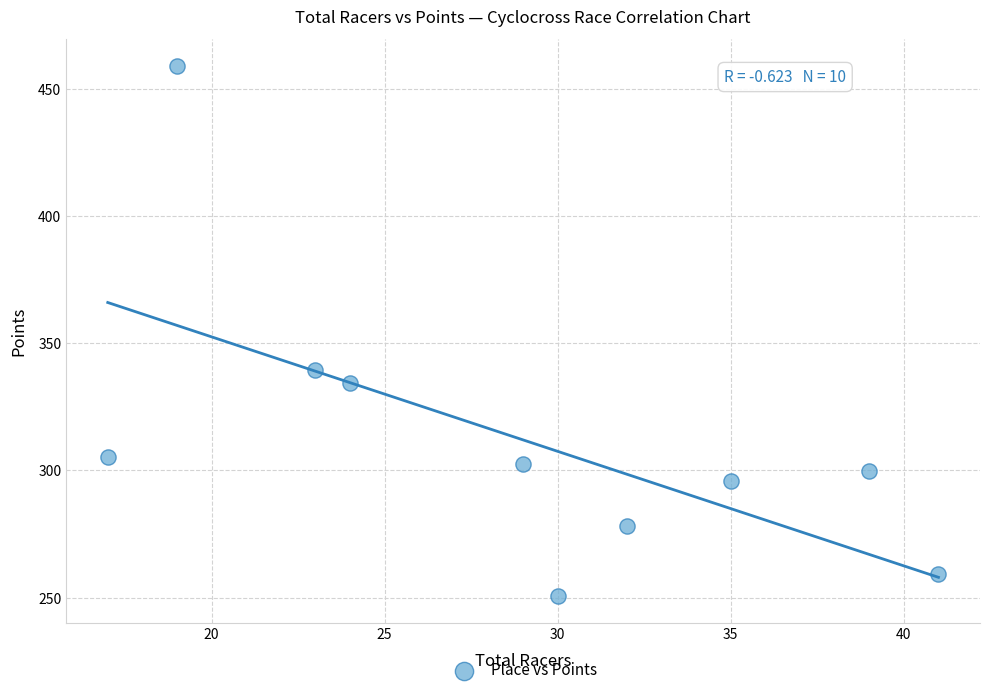

What is the range of X values (max minus min)?

24.0